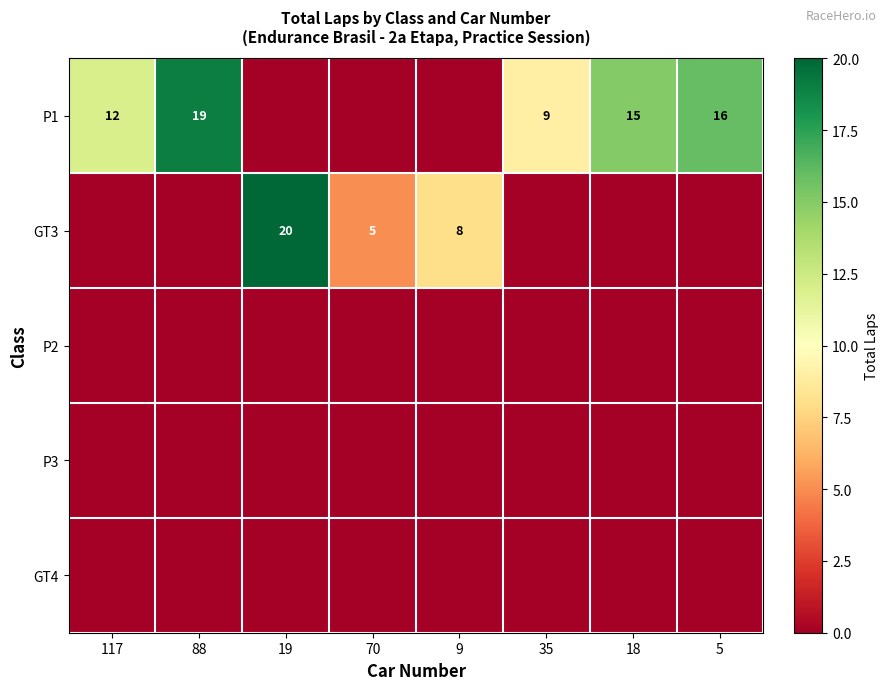

The P1 series shows 4 at 18. True or false?

False